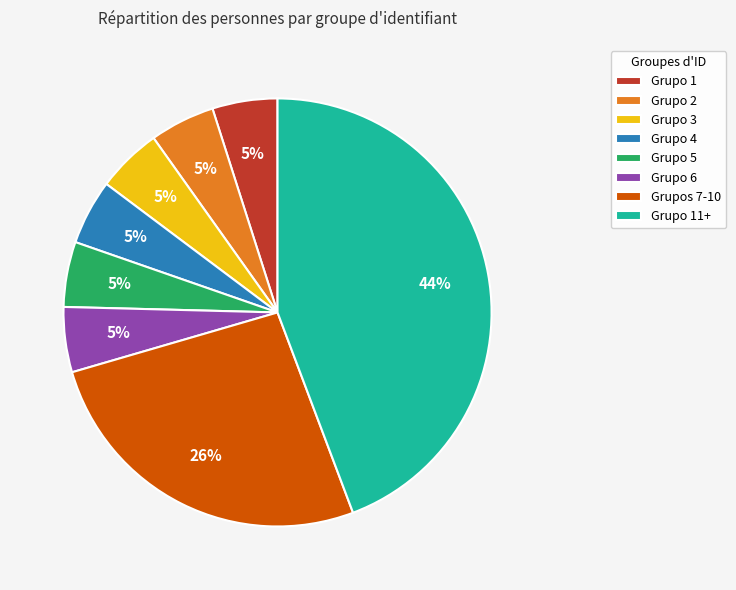

Is it true that Grupo 6 is 5% of the pie?

True